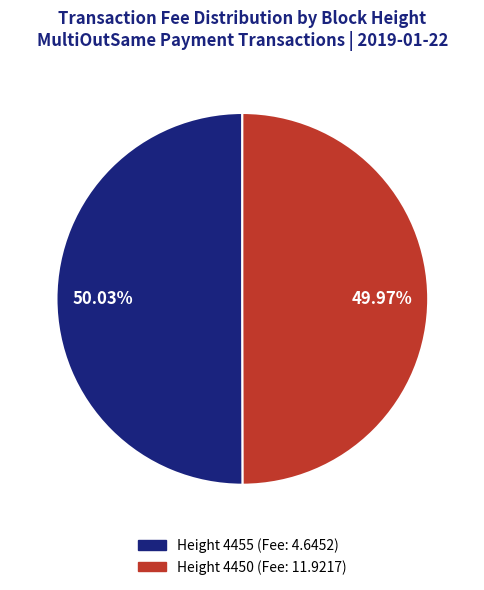

Do Height 4455 (Fee: 4.6452) and Height 4450 (Fee: 11.9217) together represent more than half of the pie?

Yes